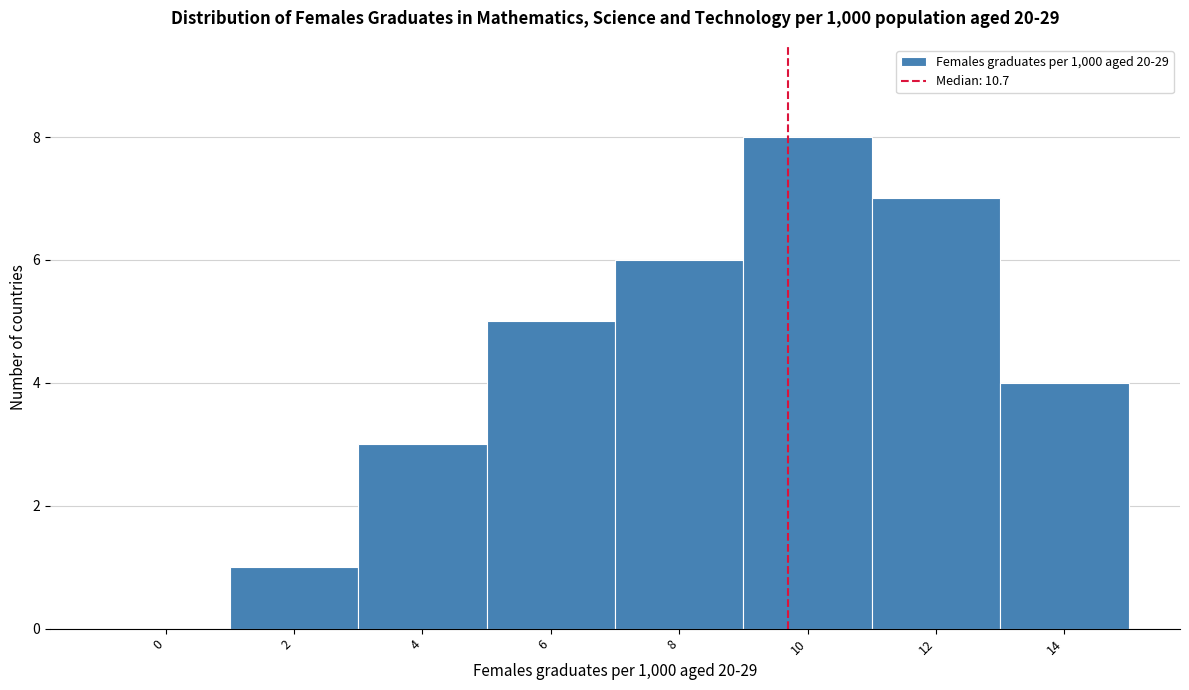

Reading left to right, list all the values displayed in this chart.

0=0	2=1	4=3	6=5	8=6	10=8	12=7	14=4